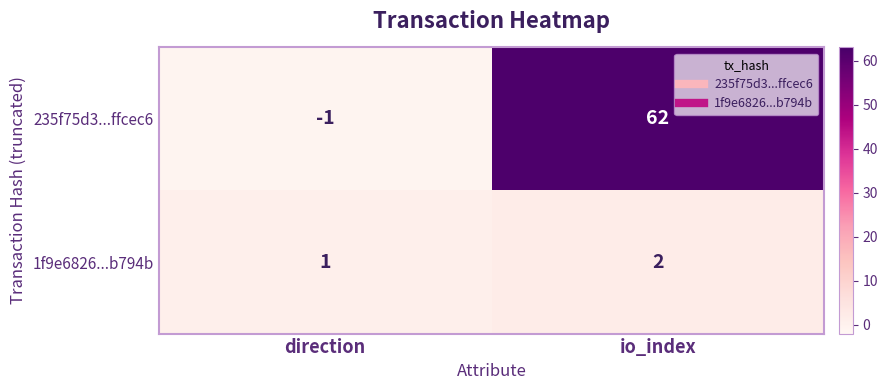

At how many categories does at least one series exceed 61?

1